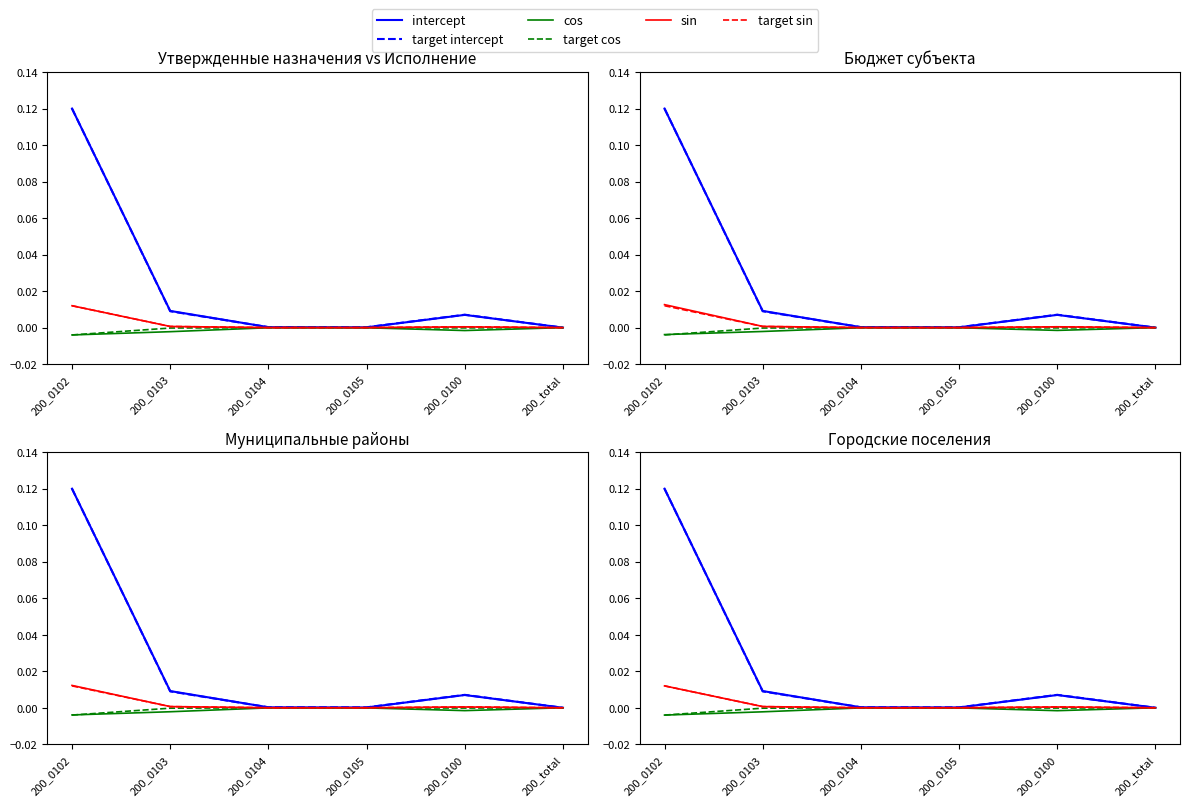

How many lines are shown in the chart?

6